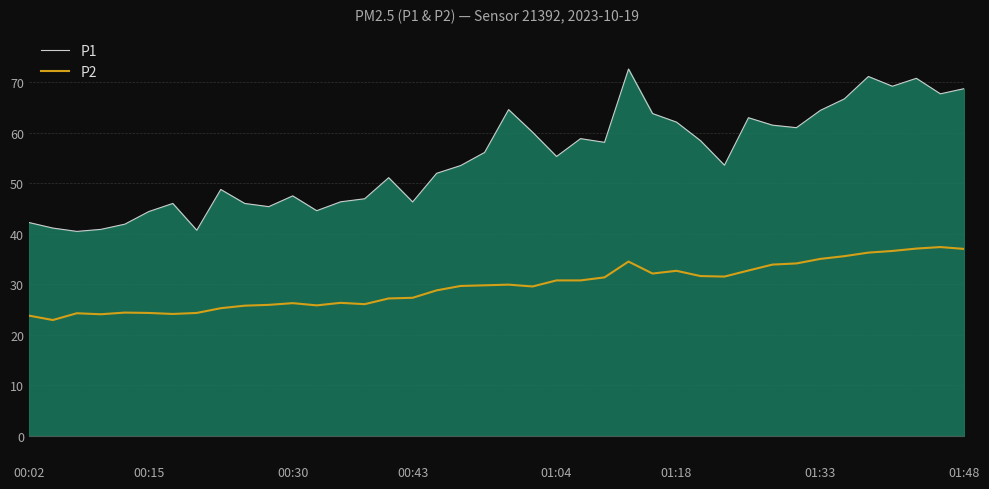

True or false: P2 and P1 intersect in this chart.

False